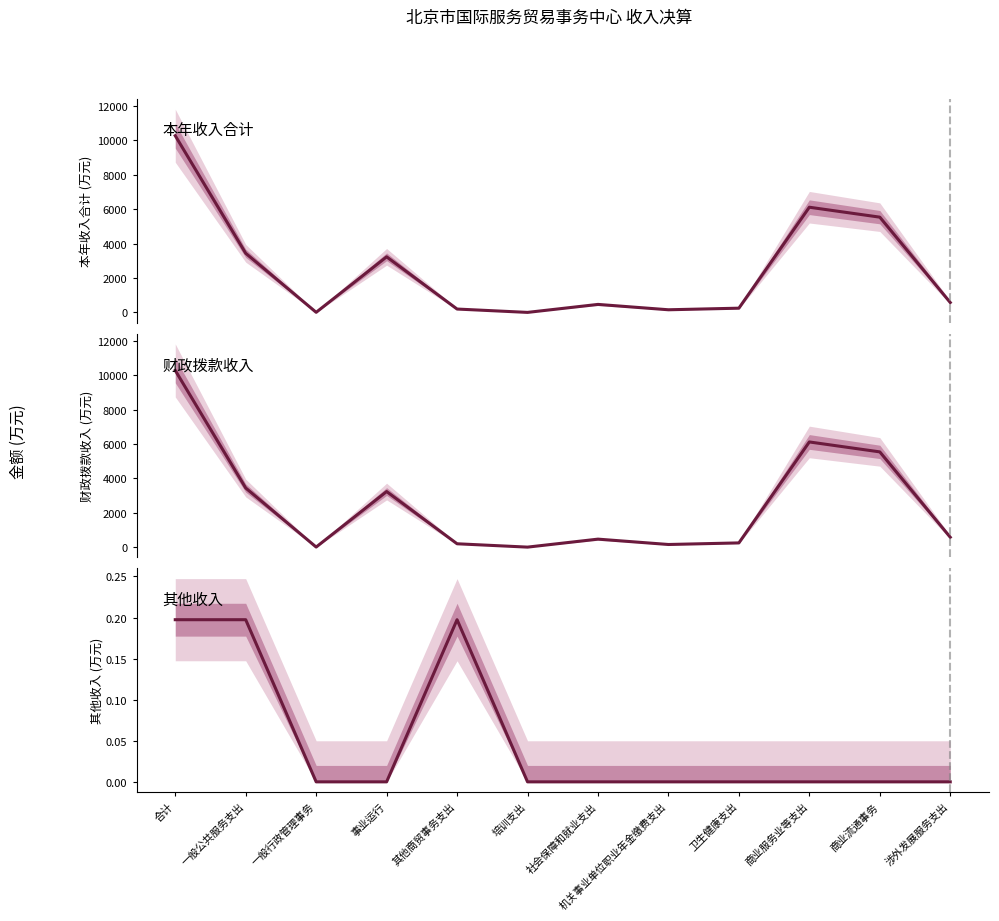

The 其他收入 series shows 0.1 at 其他商贸事务支出. True or false?

False